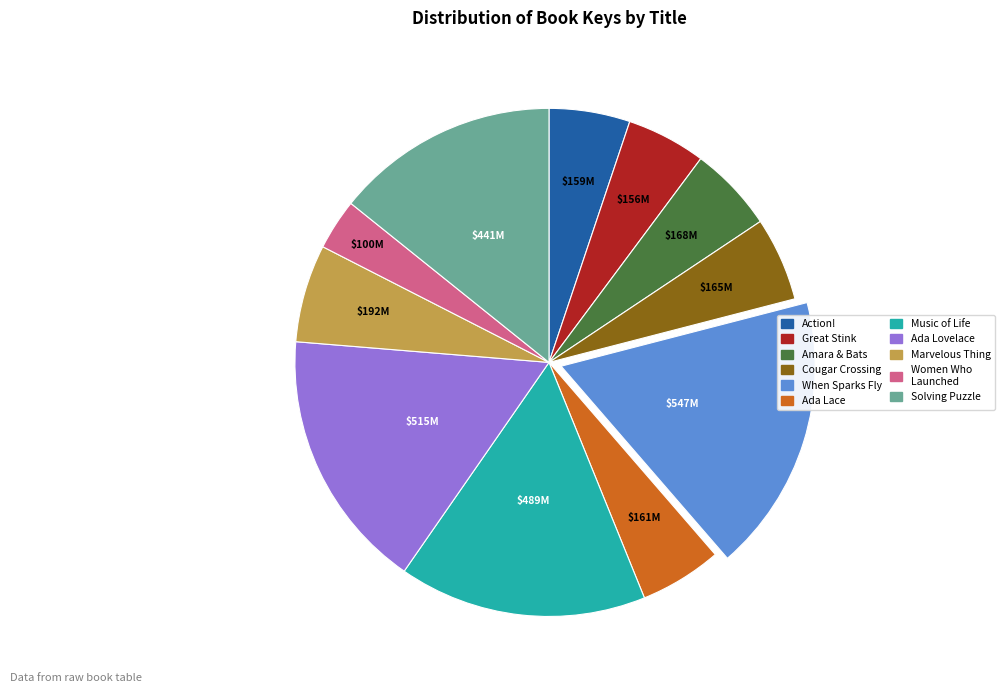

Does any single category account for the majority?

No